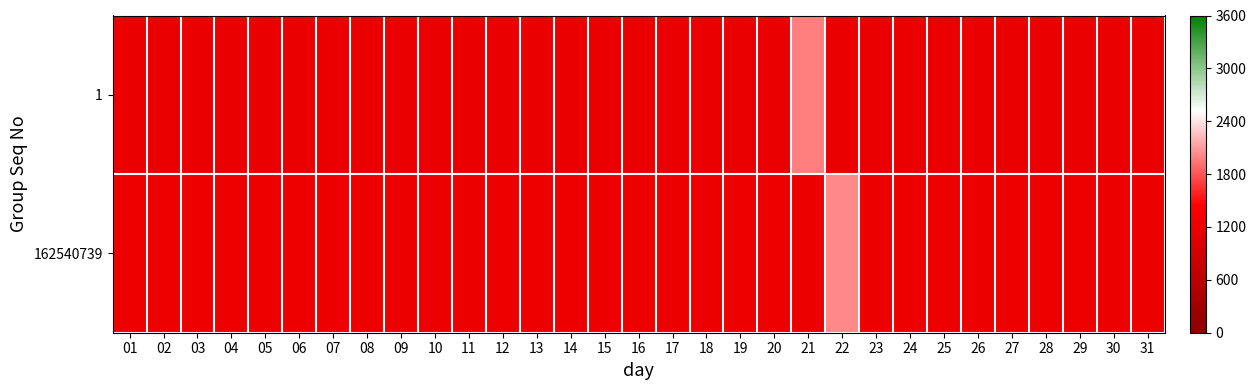

Which series has the largest total across all categories?

162540739